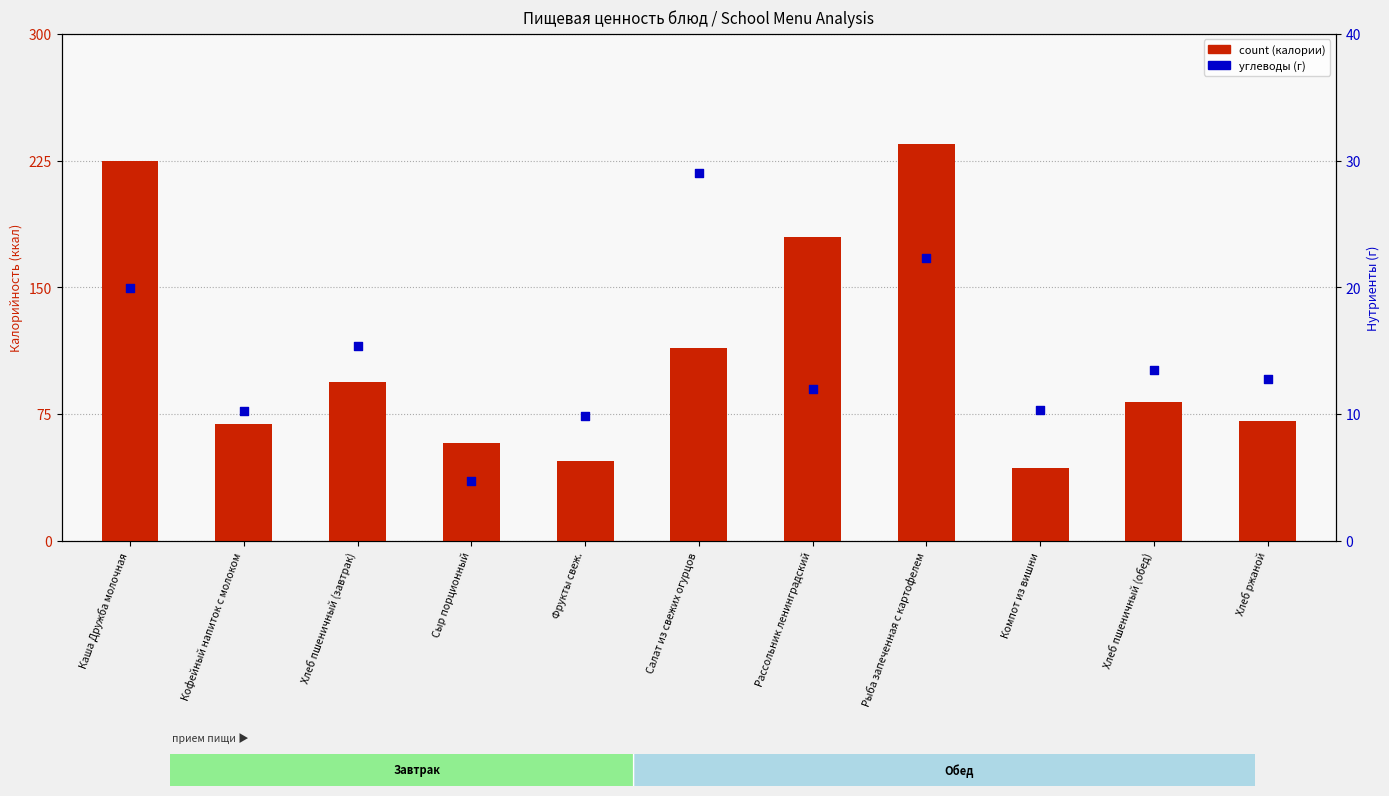

Which series has the largest total across all categories?

count